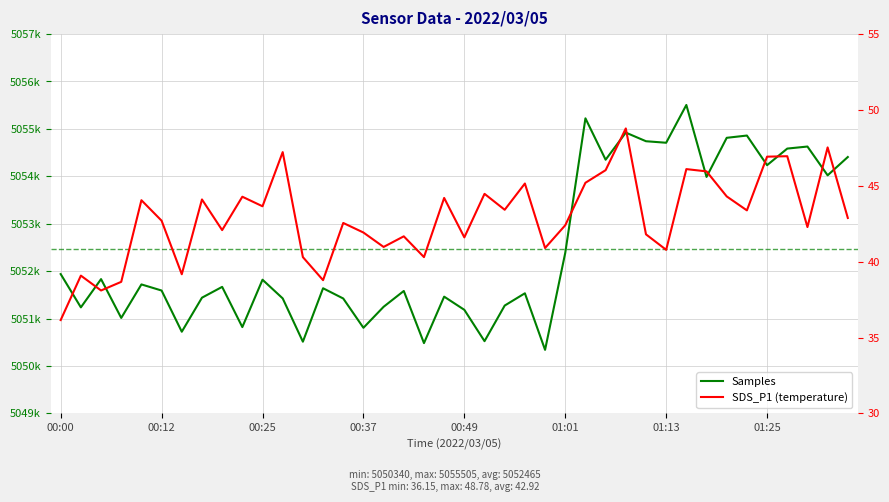

What position from the left is 00:49?

21